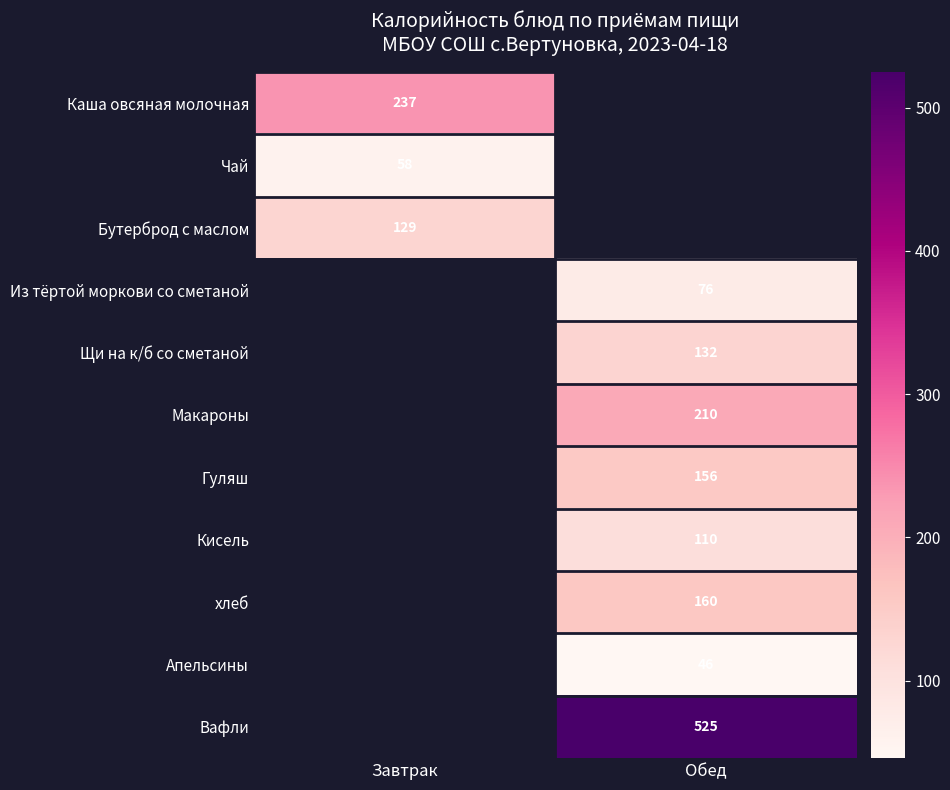

The Гуляш series shows 32 at Обед. True or false?

False